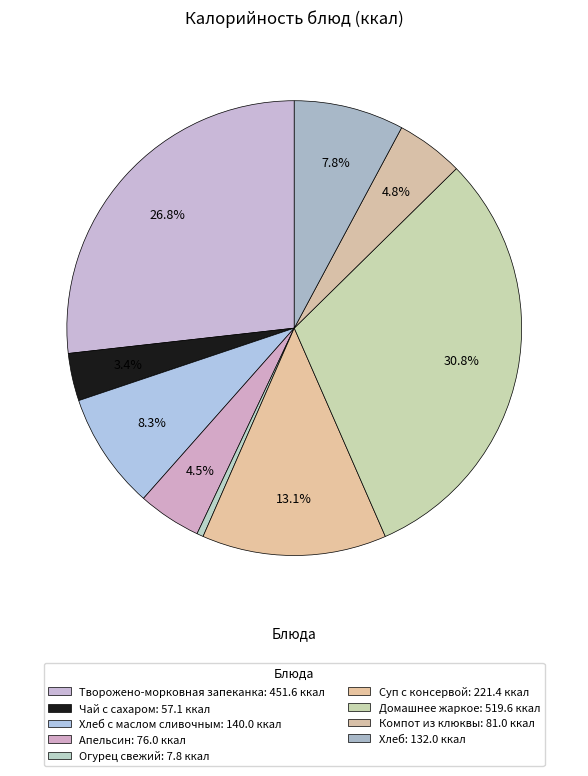

To the nearest percent, what is the difference between the largest and smallest slice percentages?

30%